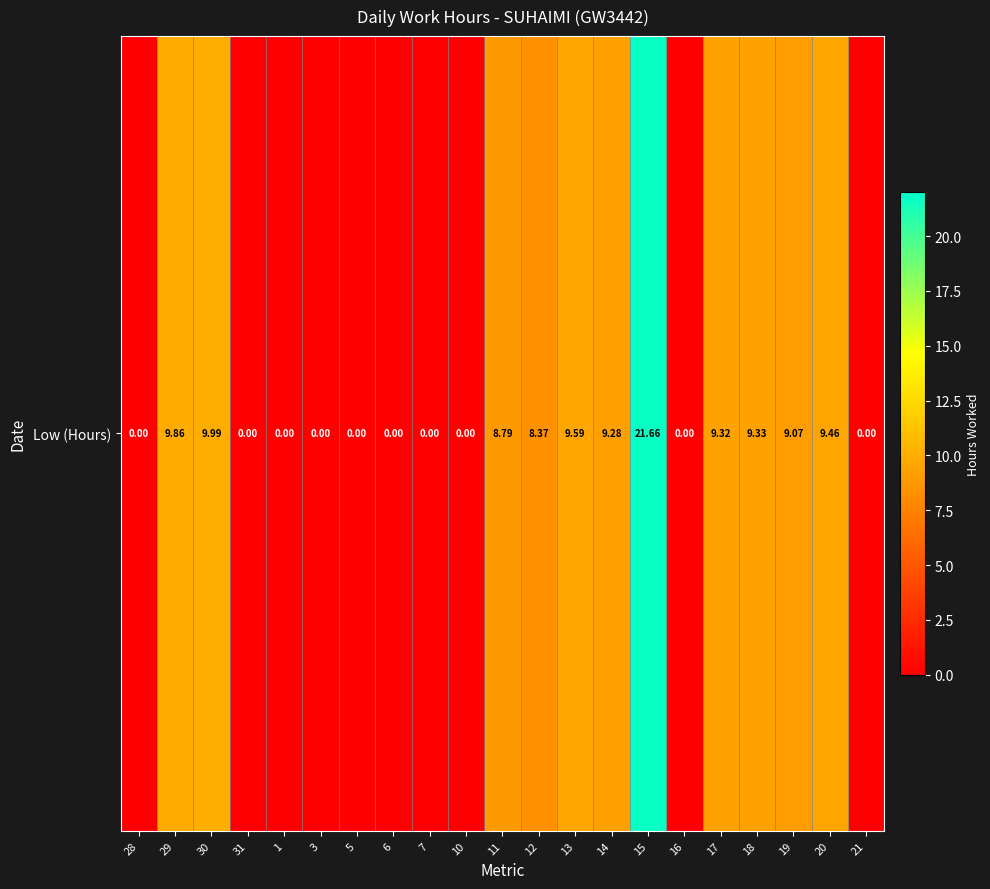

True or false: the data shows 0.0 at 16.

True